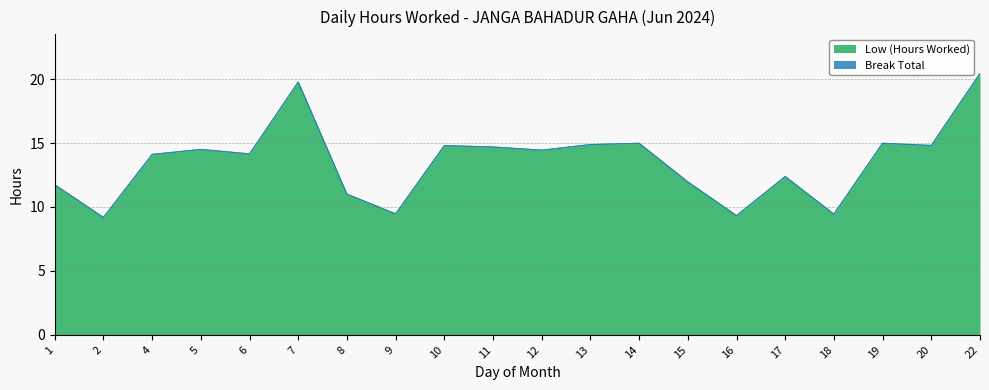

Which label corresponds to the smallest value in the chart?

2